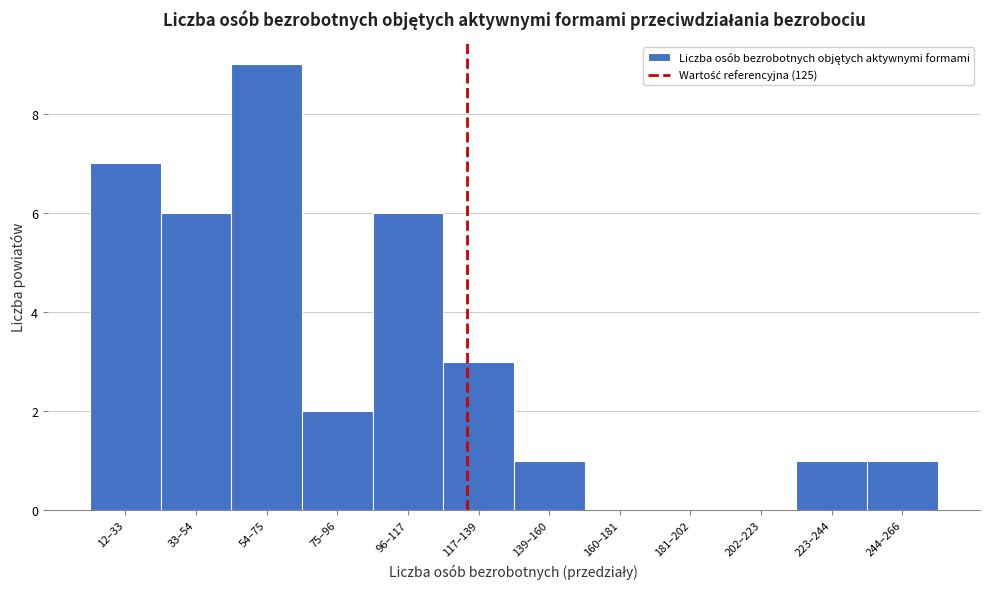

Reading left to right, transcribe all the data shown in this chart.

12–33=7	33–54=6	54–75=9	75–96=2	96–117=6	117–139=3	139–160=1	160–181=0	181–202=0	202–223=0	223–244=1	244–266=1